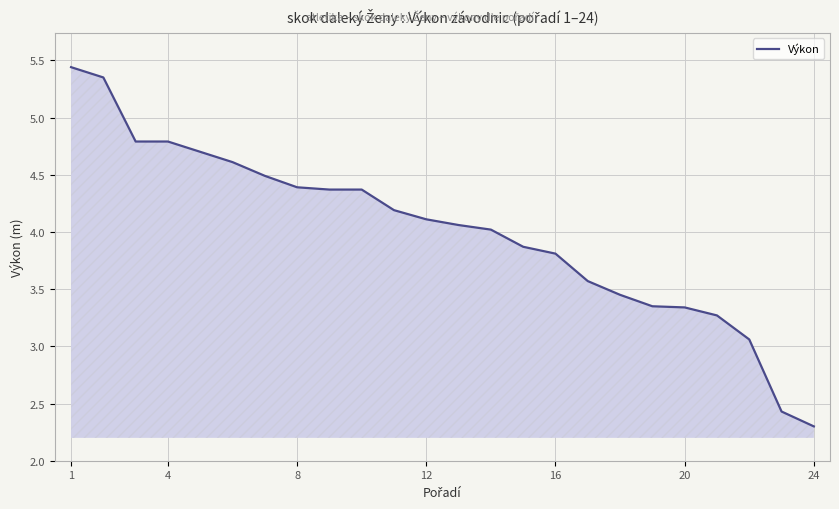

What is the minimum value shown in the chart?

2.3